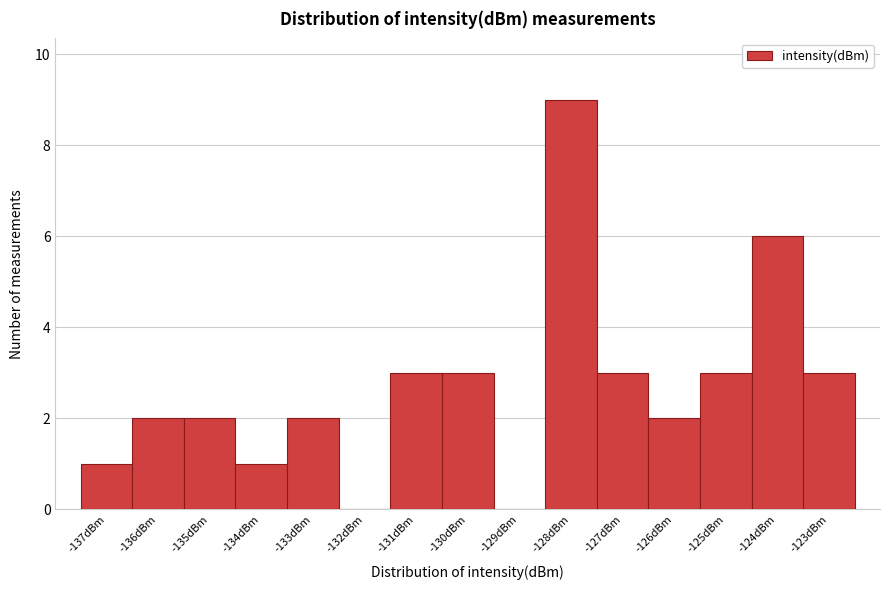

Reading left to right, transcribe all the data shown in this chart.

-137dBm=1	-136dBm=2	-135dBm=2	-134dBm=1	-133dBm=2	-132dBm=0	-131dBm=3	-130dBm=3	-129dBm=0	-128dBm=9	-127dBm=3	-126dBm=2	-125dBm=3	-124dBm=6	-123dBm=3